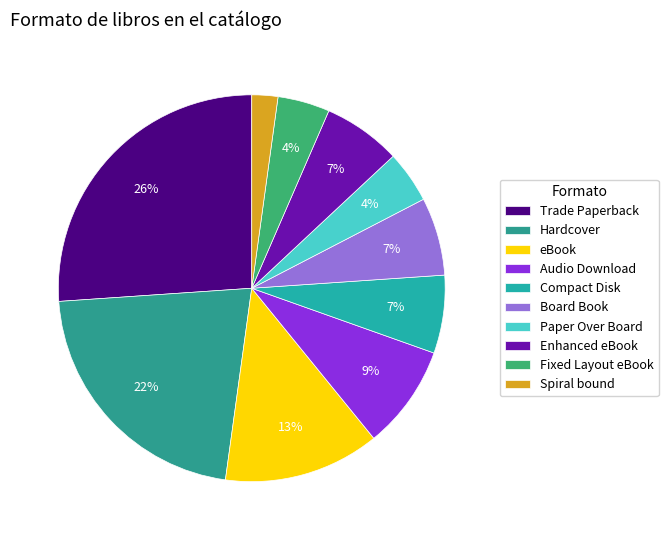

Which has a higher value, Fixed Layout eBook or Compact Disk?

Compact Disk